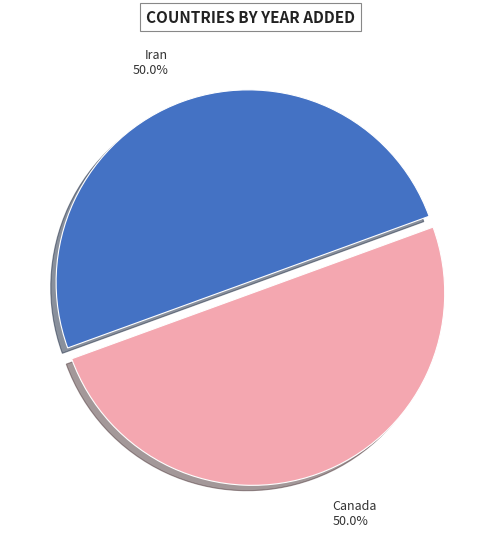

To the nearest percent, what is the combined percentage of Canada and Iran?

100%